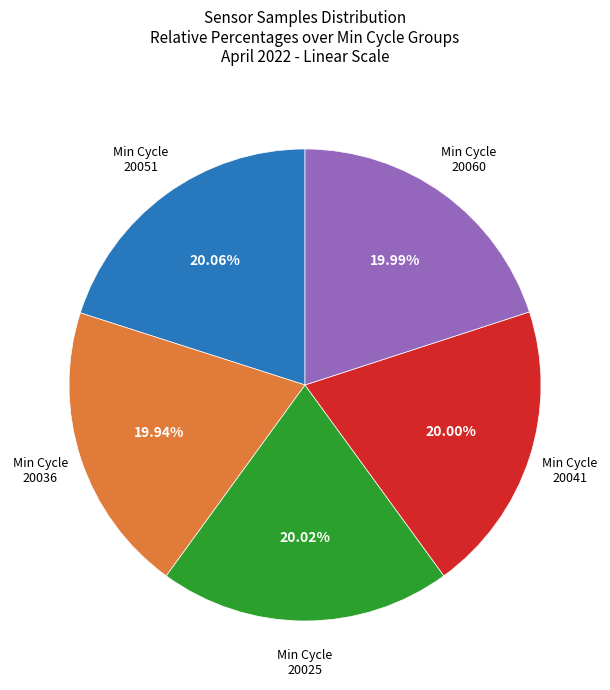

How many slices are in this pie chart?

5